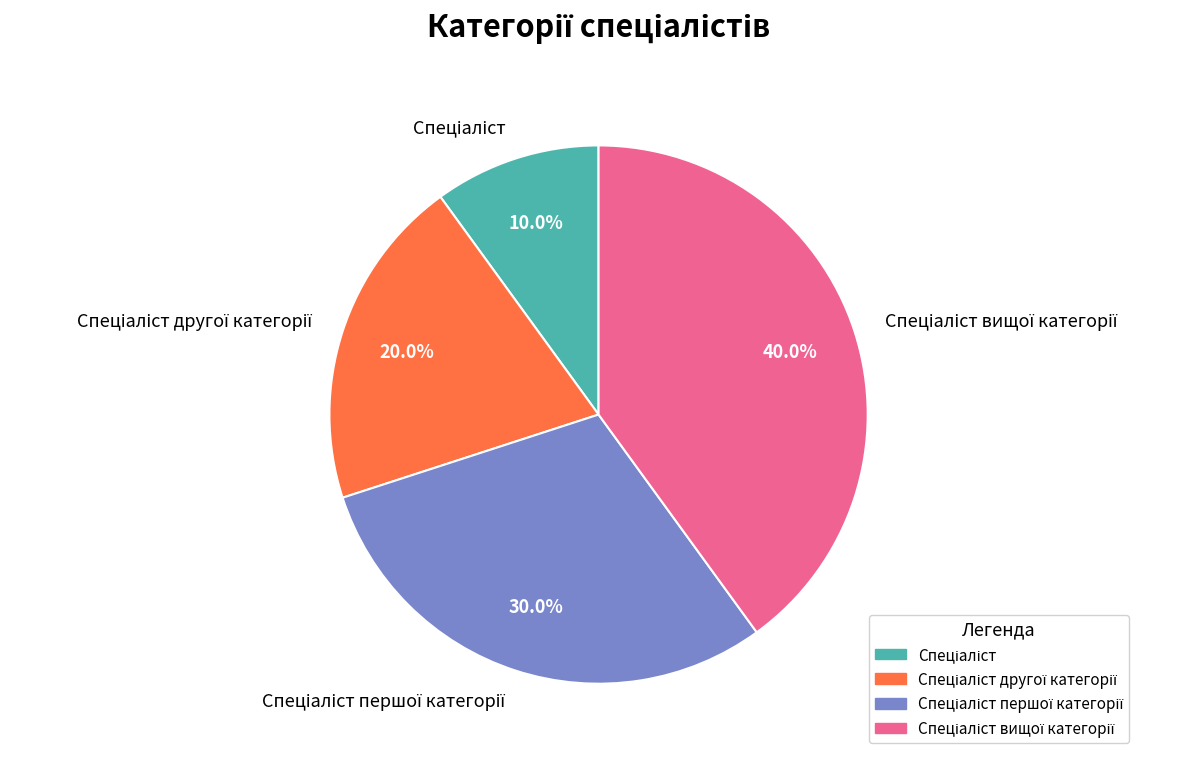

Is there a majority slice in this chart?

No